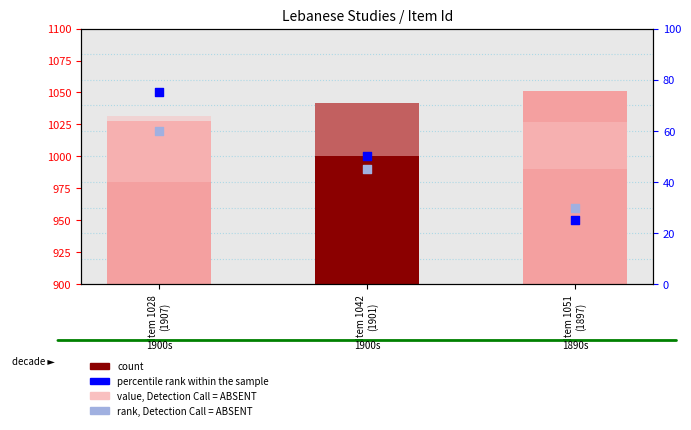

At how many categories does at least one series exceed 800?

3